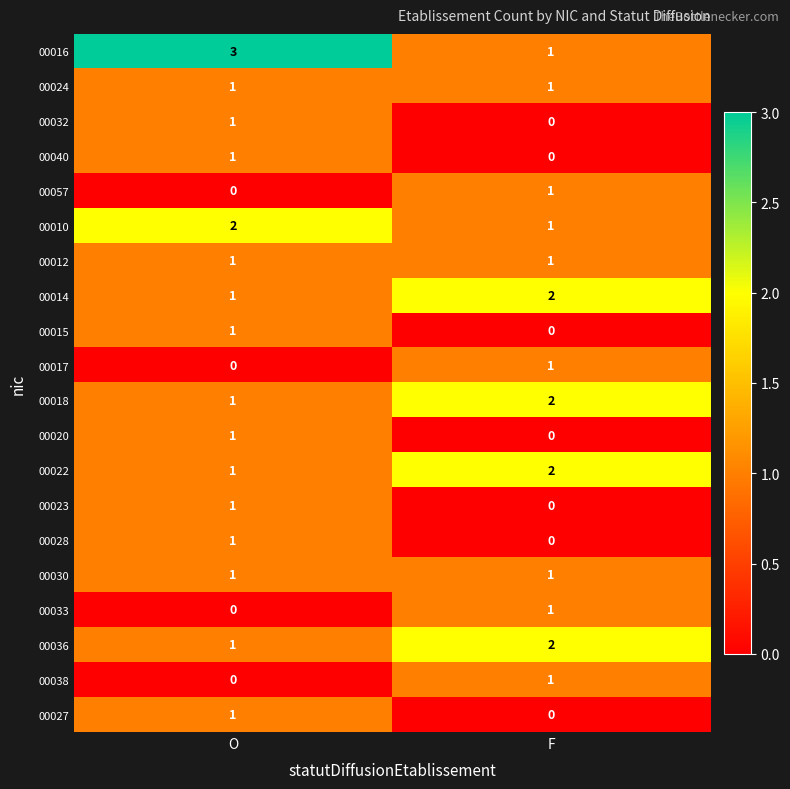

Rank the categories by 00016 value from lowest to highest.

F, O